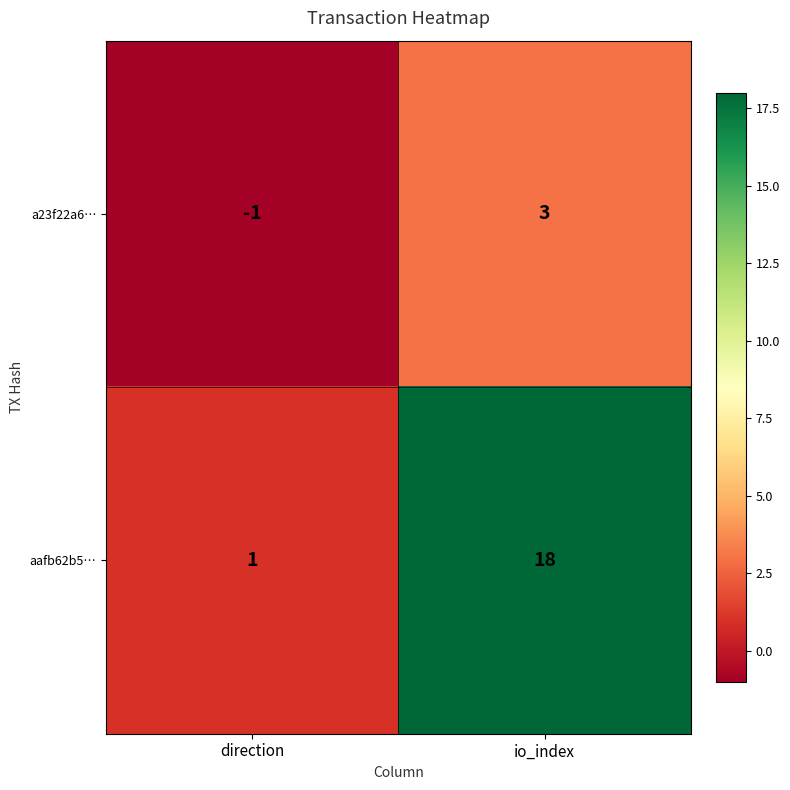

Which label corresponds to the smallest value in the chart?

direction